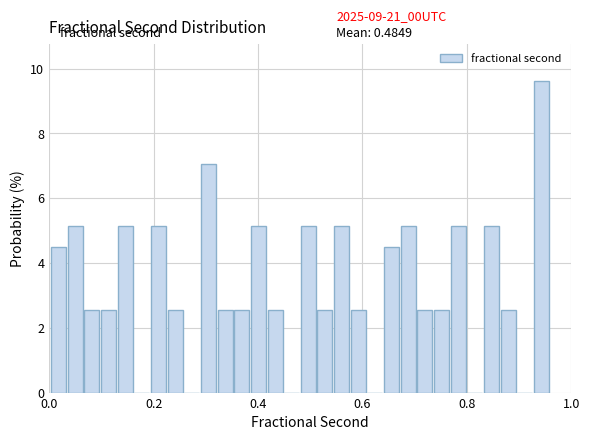

Around what value on the x-axis is the tallest bar? Give the approximate position of its centre, as read against the axis.

0.94